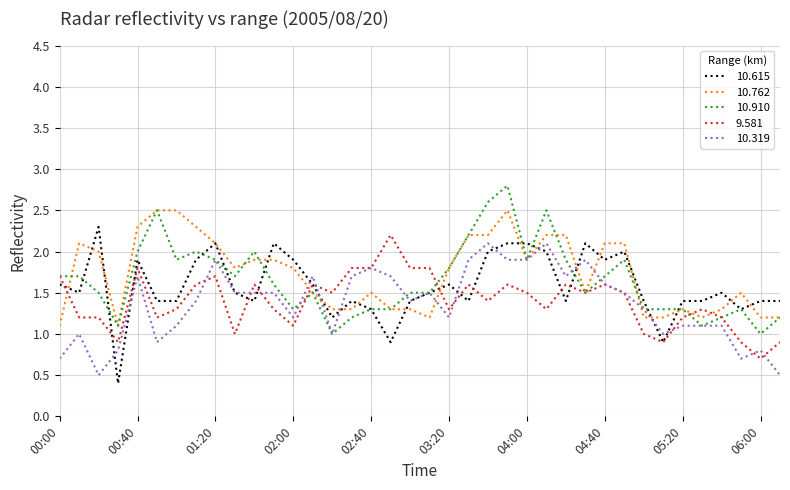

Which series ends up on top after the final intersection of 10.762 and 9.581?

10.762